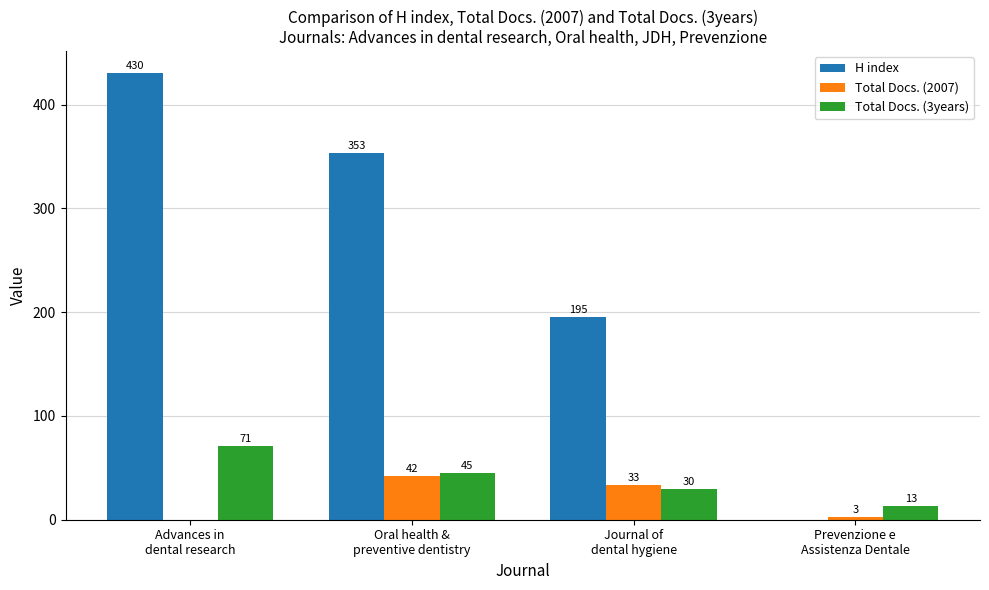

What is the maximum value shown in the chart?

430